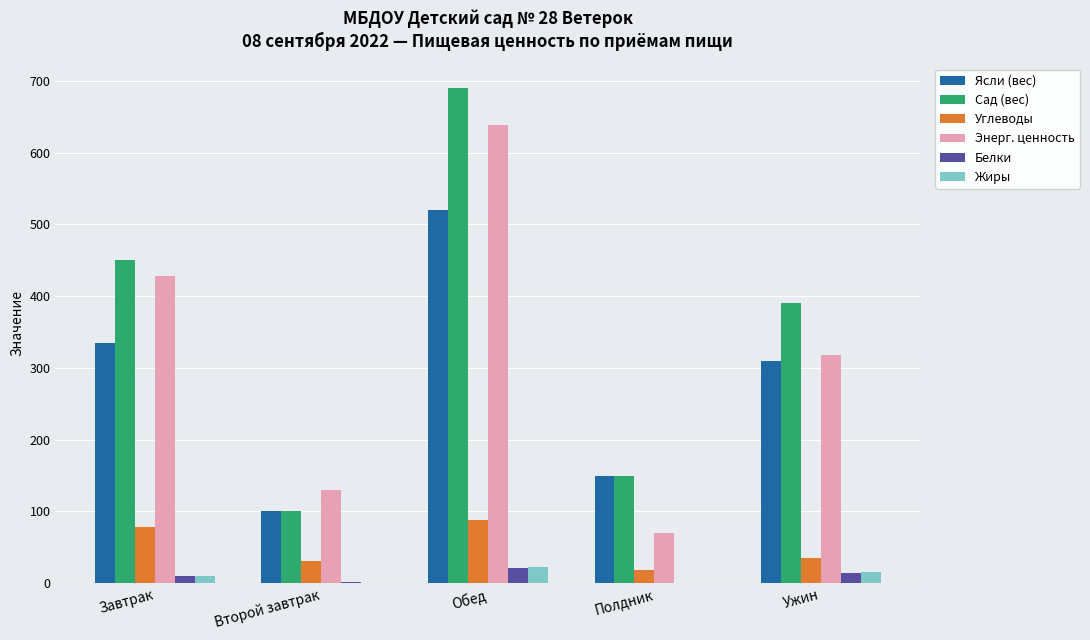

Which category has the highest value across all series?

Обед